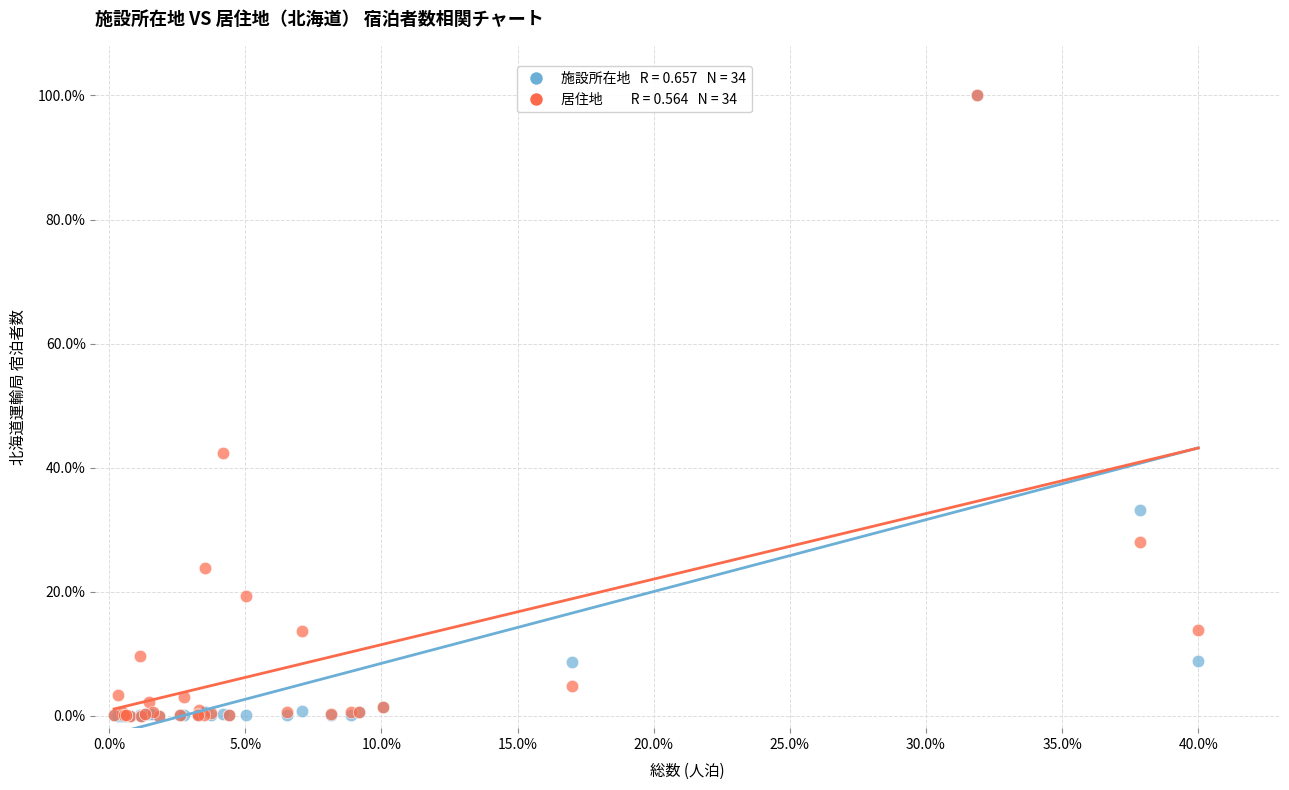

Across all series, what Y value is closest to 50?

42.4